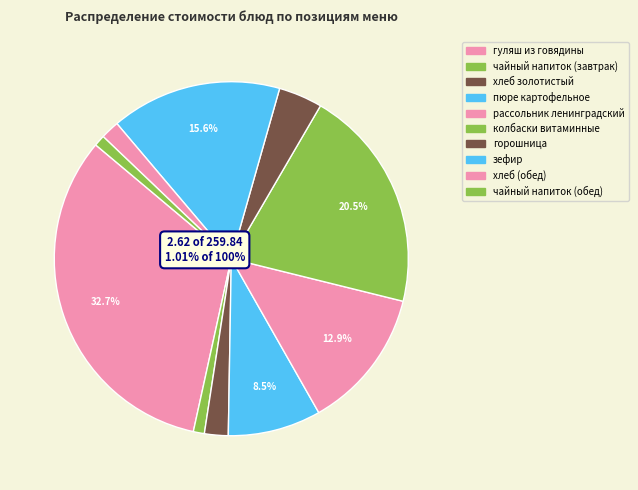

How much of the chart is everything except чайный напиток (завтрак)?

99.0%